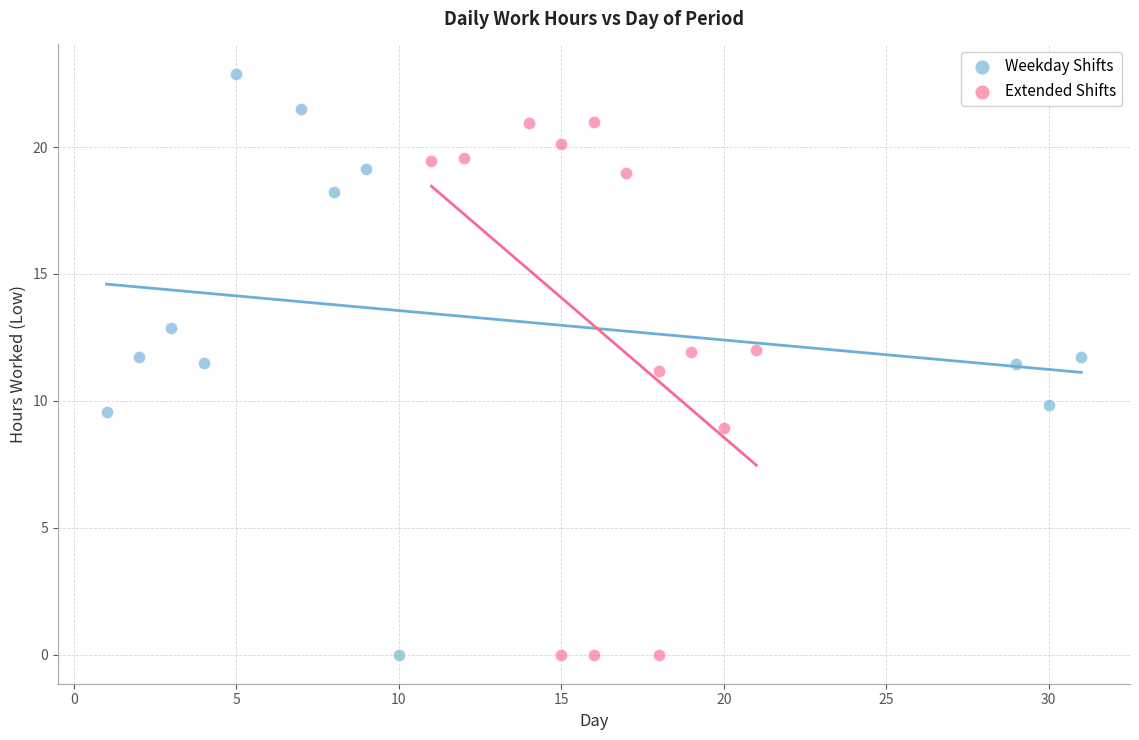

Which series reaches the maximum Y coordinate?

Weekday Shifts